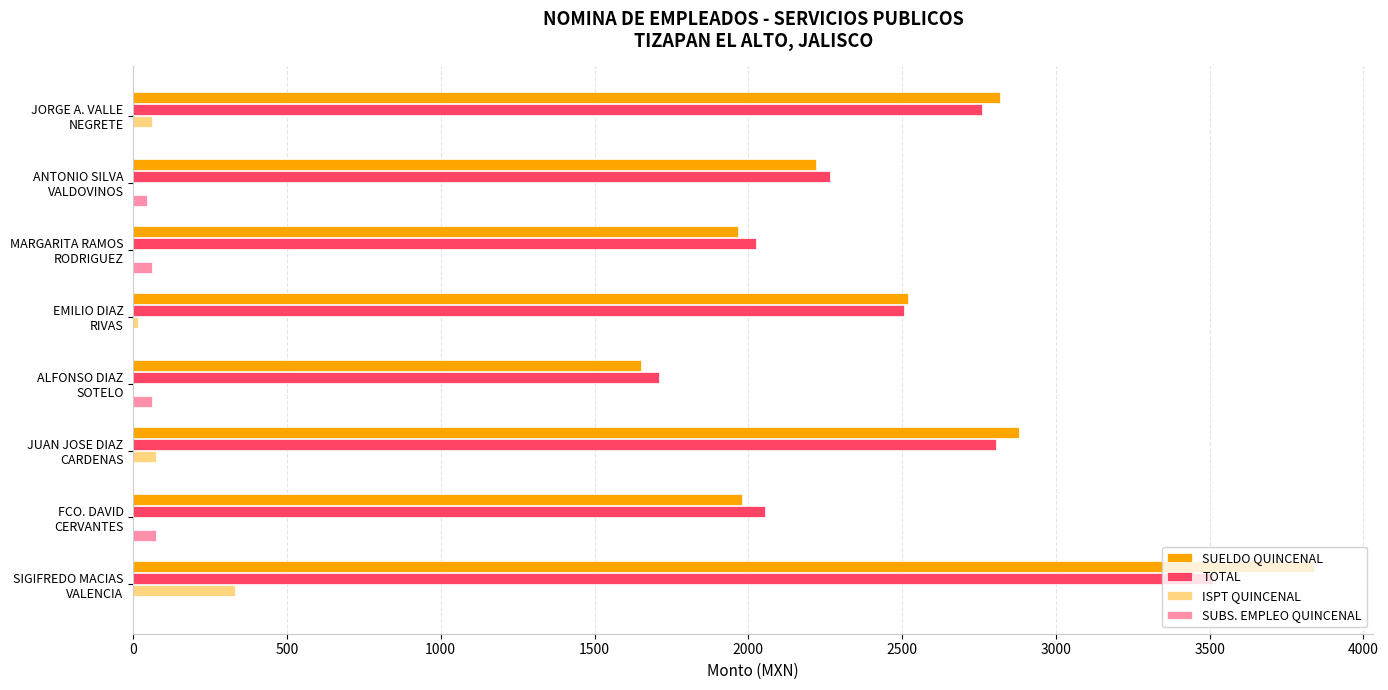

At which category is the sum across all series the highest?

SIGIFREDO MACIAS
VALENCIA